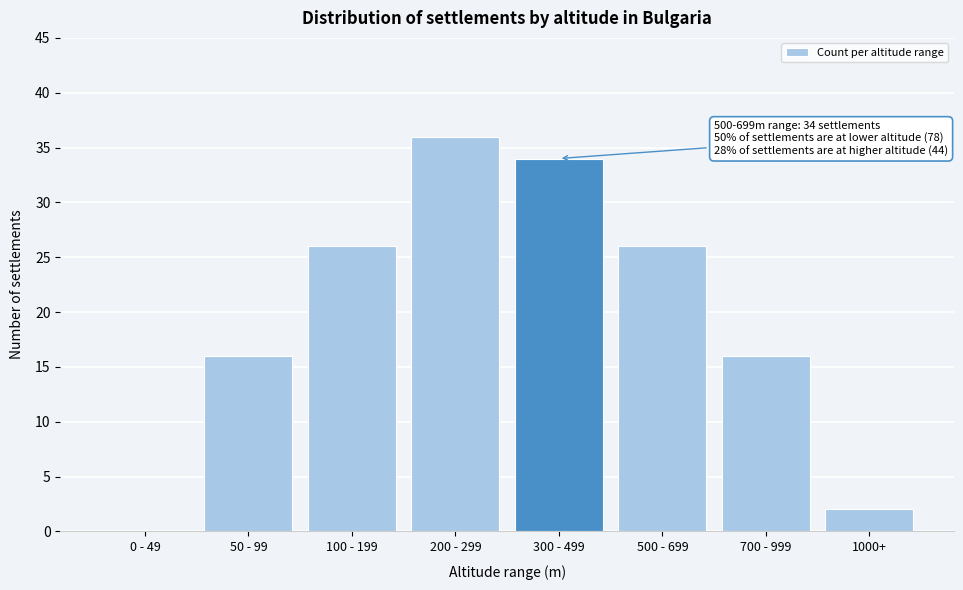

Reading right to left, transcribe all the data shown in this chart.

1000+=2	700 - 999=16	500 - 699=26	300 - 499=34	200 - 299=36	100 - 199=26	50 - 99=16	0 - 49=0